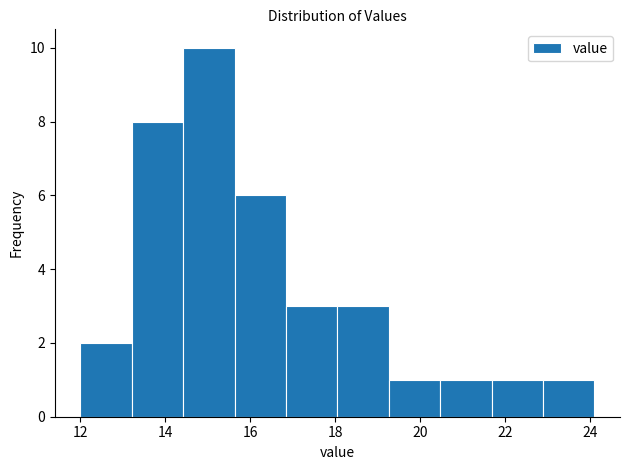

Over which range of the x-axis is the bar tallest?

14.4 to 15.6